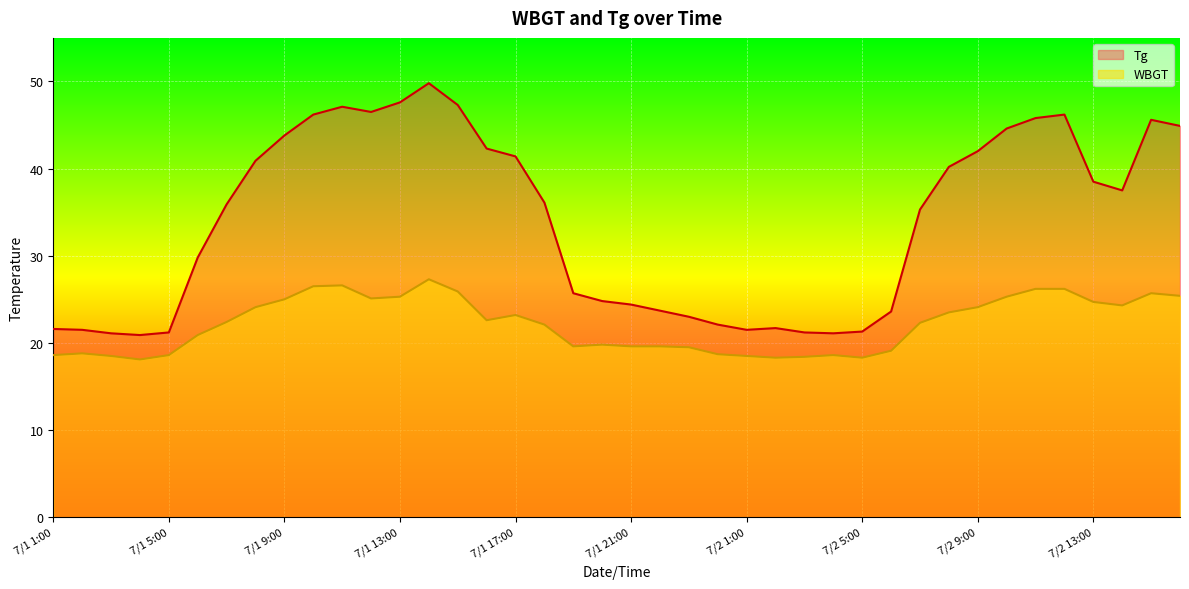

Reading left to right, list all the values displayed in this chart.

Tg: 7/1 1:00=21.6	7/1 2:00=21.5	7/1 3:00=21.1	7/1 4:00=20.9	7/1 5:00=21.2	7/1 6:00=29.8	7/1 7:00=35.9	7/1 8:00=40.9	7/1 9:00=43.8	7/1 10:00=46.2	7/1 11:00=47.1	7/1 12:00=46.5	7/1 13:00=47.6	7/1 14:00=49.8	7/1 15:00=47.3	7/1 16:00=42.3	7/1 17:00=41.4	7/1 18:00=36.1	7/1 19:00=25.7	7/1 20:00=24.8	7/1 21:00=24.4	7/1 22:00=23.7	7/1 23:00=23.0	7/1 24:00=22.1	7/2 1:00=21.5	7/2 2:00=21.7	7/2 3:00=21.2	7/2 4:00=21.1	7/2 5:00=21.3	7/2 6:00=23.6	7/2 7:00=35.3	7/2 8:00=40.2	7/2 9:00=42.0	7/2 10:00=44.6	7/2 11:00=45.8	7/2 12:00=46.2	7/2 13:00=38.5	7/2 14:00=37.5	7/2 15:00=45.6	7/2 16:00=44.9
WBGT: 7/1 1:00=18.6	7/1 2:00=18.8	7/1 3:00=18.5	7/1 4:00=18.1	7/1 5:00=18.6	7/1 6:00=20.9	7/1 7:00=22.4	7/1 8:00=24.1	7/1 9:00=25.0	7/1 10:00=26.5	7/1 11:00=26.6	7/1 12:00=25.1	7/1 13:00=25.3	7/1 14:00=27.3	7/1 15:00=25.9	7/1 16:00=22.6	7/1 17:00=23.2	7/1 18:00=22.1	7/1 19:00=19.6	7/1 20:00=19.8	7/1 21:00=19.6	7/1 22:00=19.6	7/1 23:00=19.5	7/1 24:00=18.7	7/2 1:00=18.5	7/2 2:00=18.3	7/2 3:00=18.4	7/2 4:00=18.6	7/2 5:00=18.3	7/2 6:00=19.1	7/2 7:00=22.3	7/2 8:00=23.5	7/2 9:00=24.1	7/2 10:00=25.3	7/2 11:00=26.2	7/2 12:00=26.2	7/2 13:00=24.7	7/2 14:00=24.3	7/2 15:00=25.7	7/2 16:00=25.4